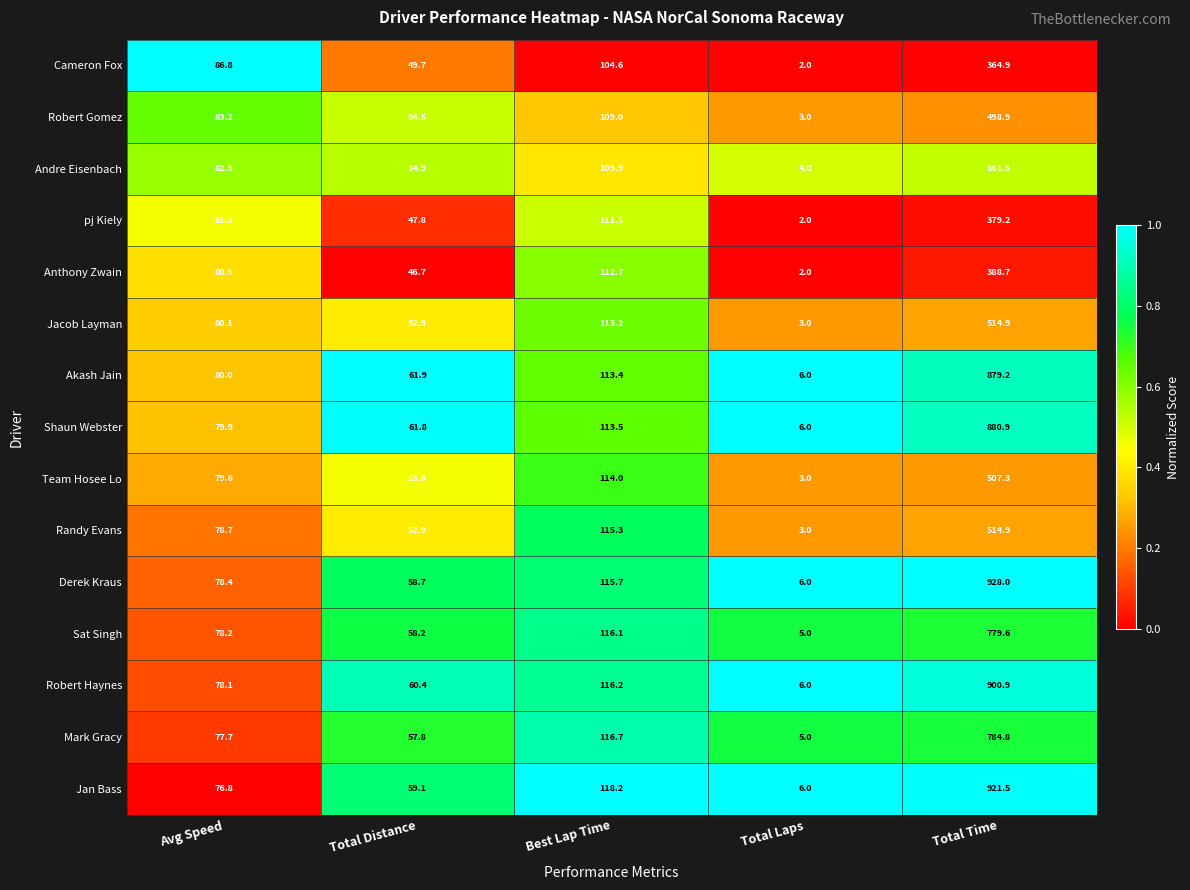

What is the difference between the second highest and second lowest values in the Sat Singh series?

57.9